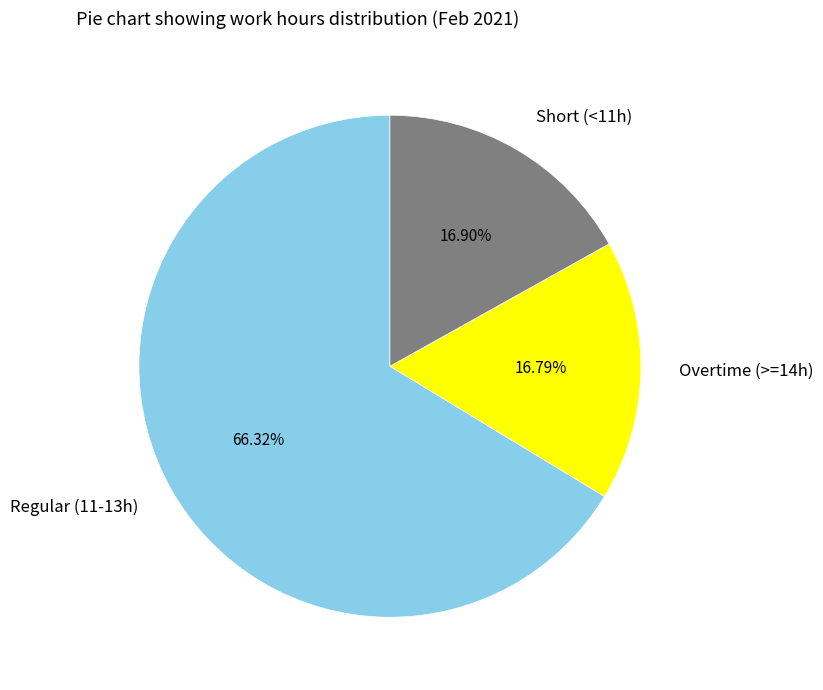

Count the number of slices in the pie.

3